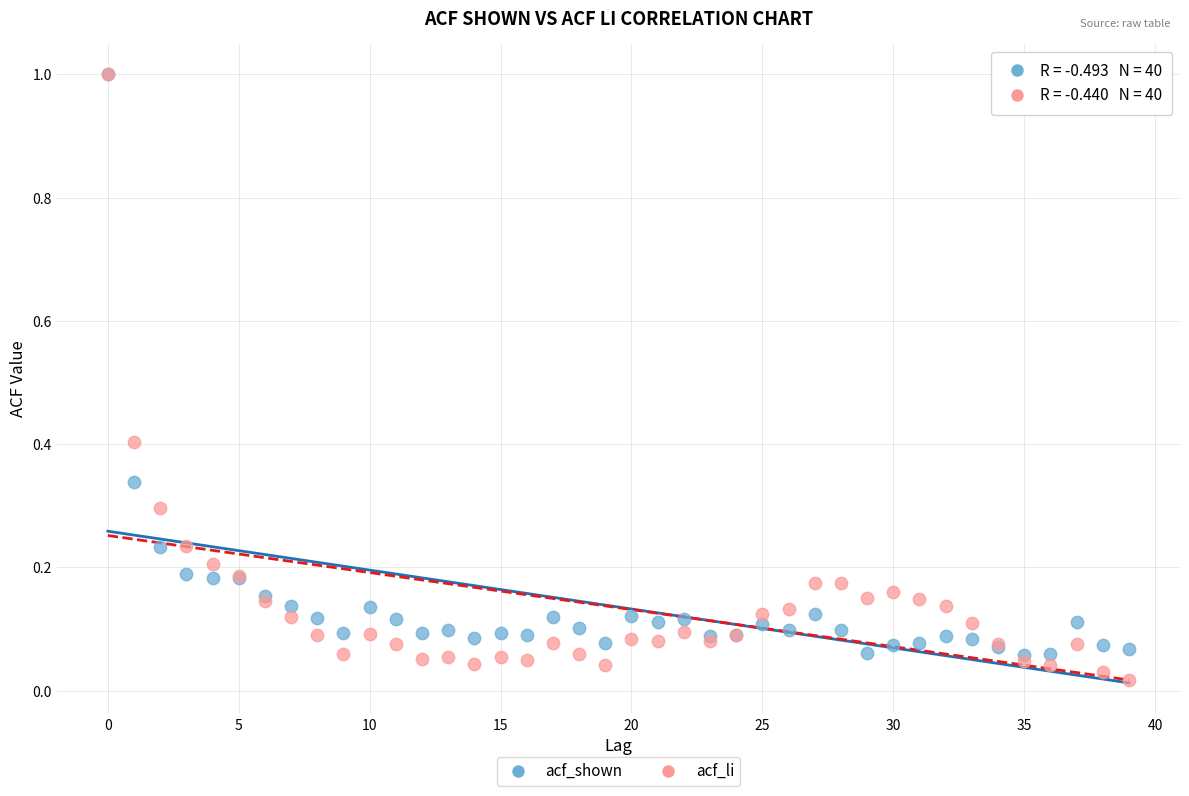

Which series has the largest Y range (max minus min)?

acf_li